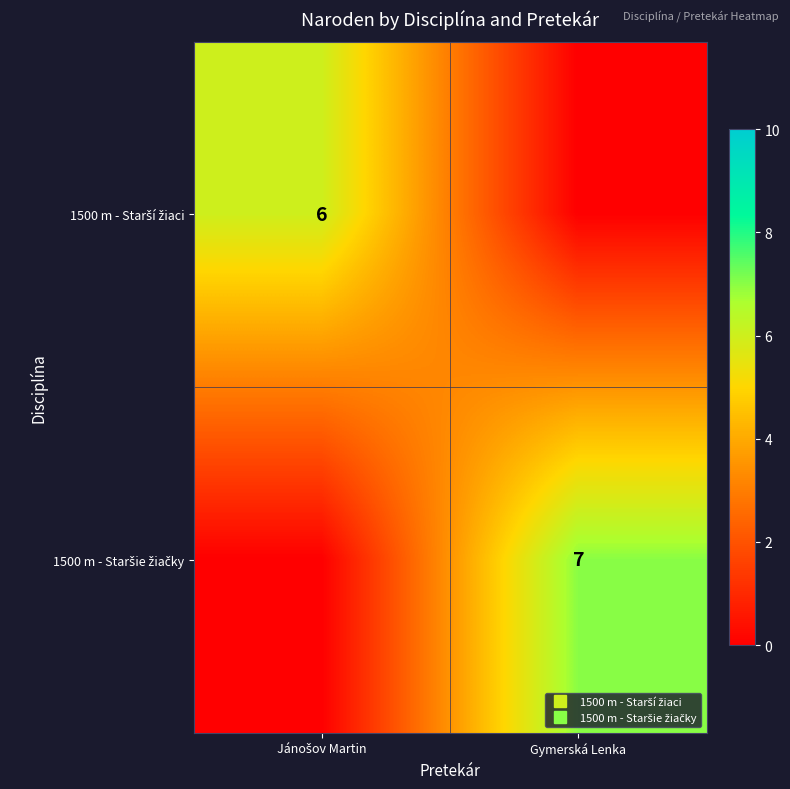

Rank the series by their average value, from highest to lowest.

1500 m - Staršie žiačky, 1500 m - Starší žiaci